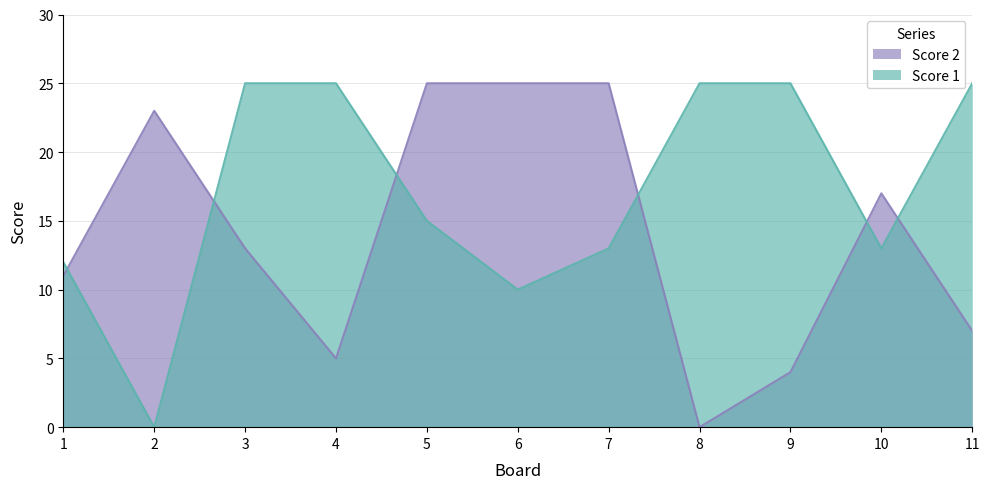

True or false: Score 1 has more than 1 interior local peaks.

False